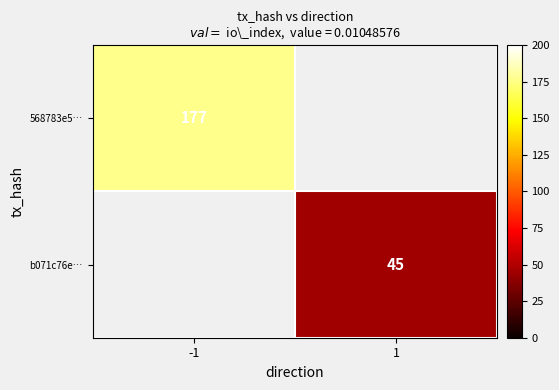

What is the greatest value displayed?

177.0